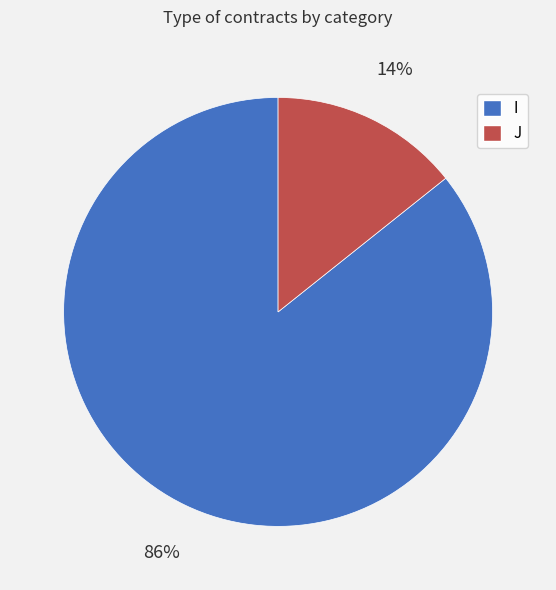

Which has a higher value, I or J?

I